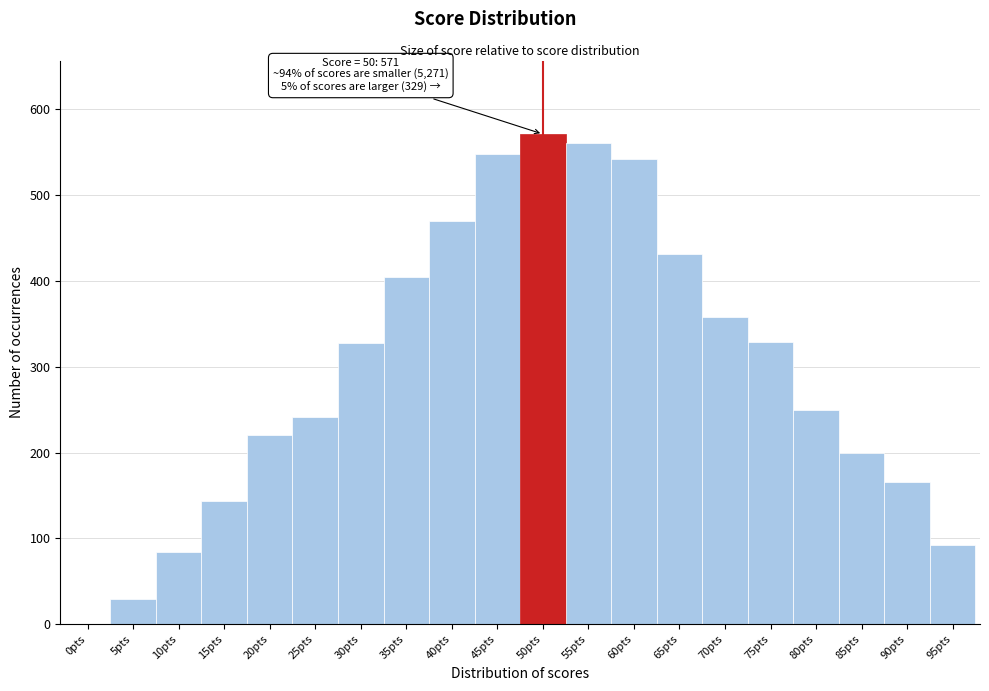

What is the change in value from 40pts to 80pts?

-220